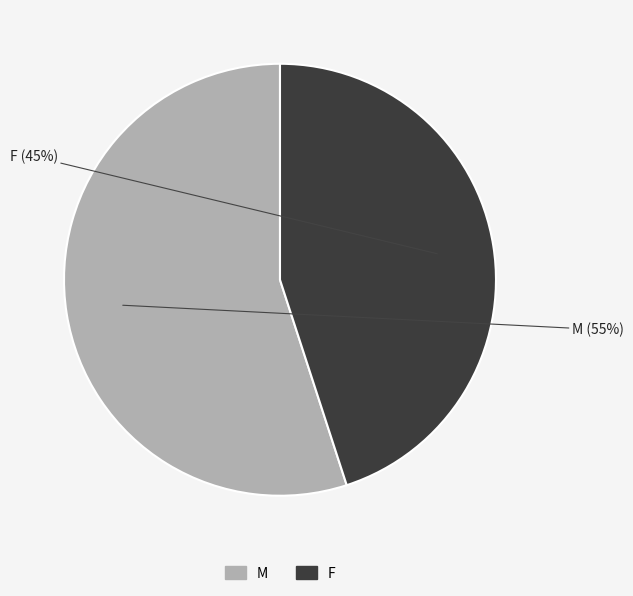

Is the sum of M and F greater than half?

Yes